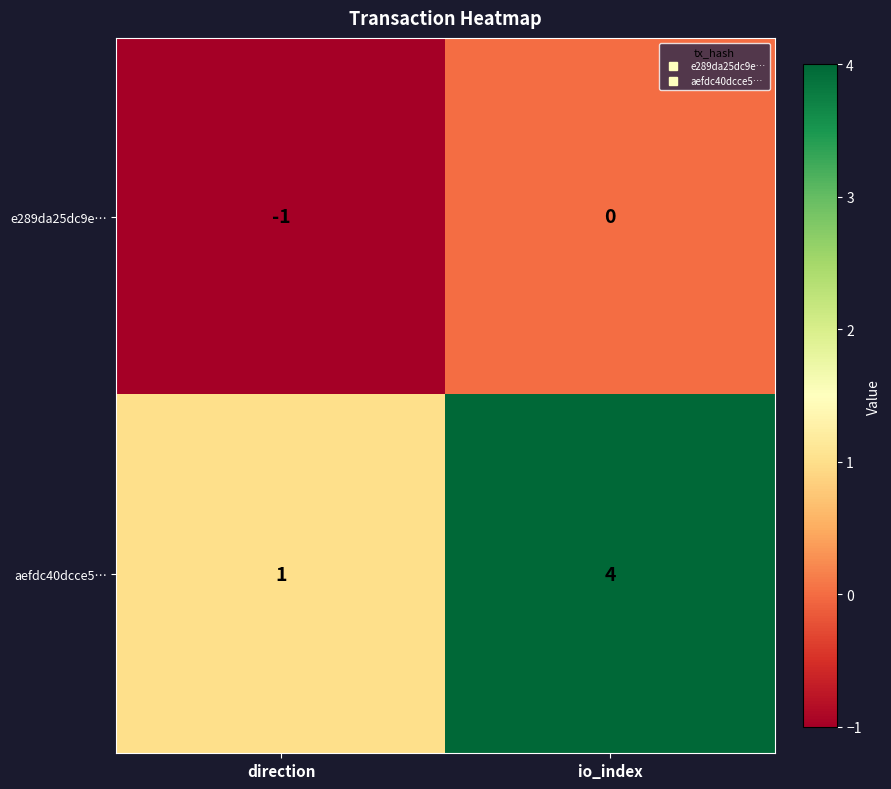

Which series has the largest total across all categories?

aefdc40dcce5…